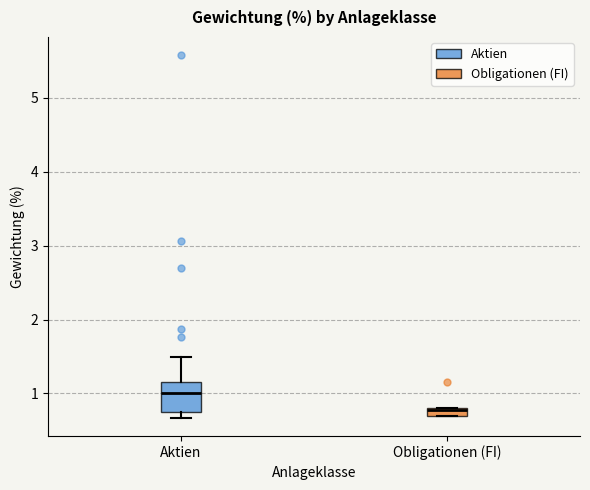

Where is the upper edge of the box for Obligationen (FI) on the y-axis? The values are not printed on the chart, so give them approximately, as read against the axis.

0.8